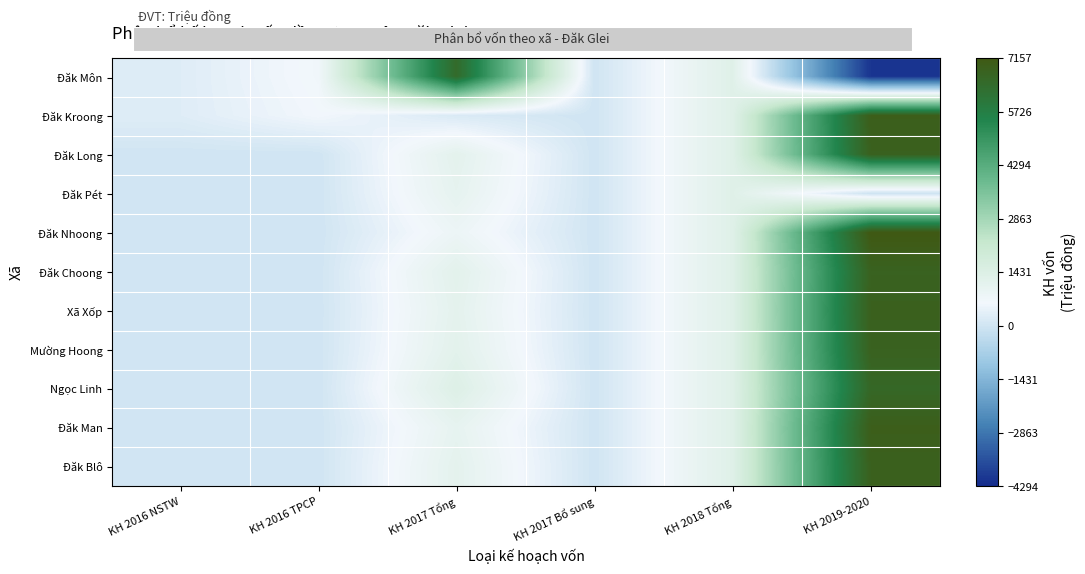

Which series has the largest range (max minus min)?

Đăk Môn